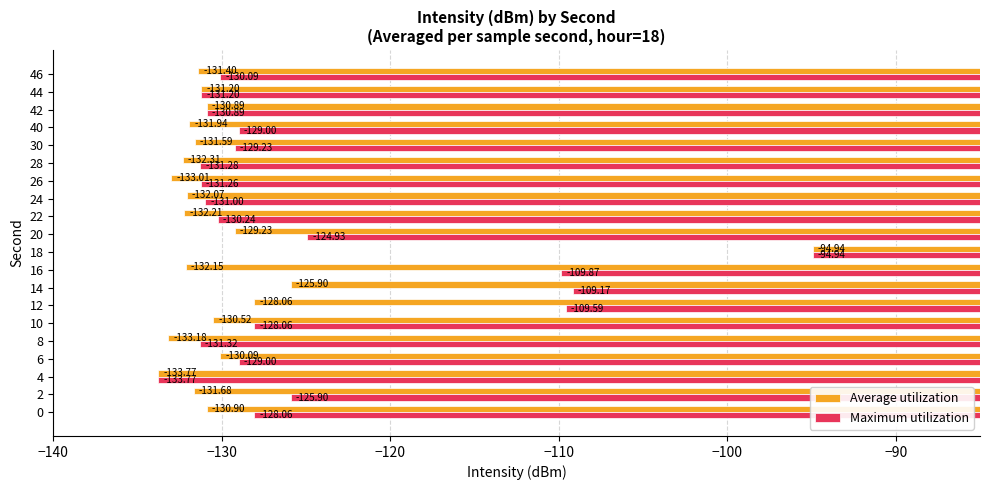

Rank the series at 10 from lowest to highest value.

Average utilization, Maximum utilization